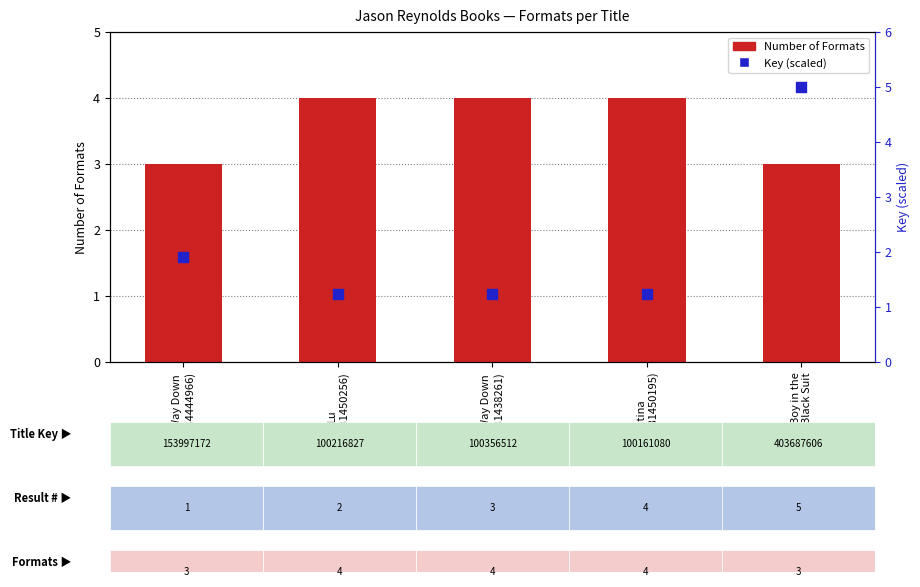

Which series contains the highest Y value?

Key (scaled)